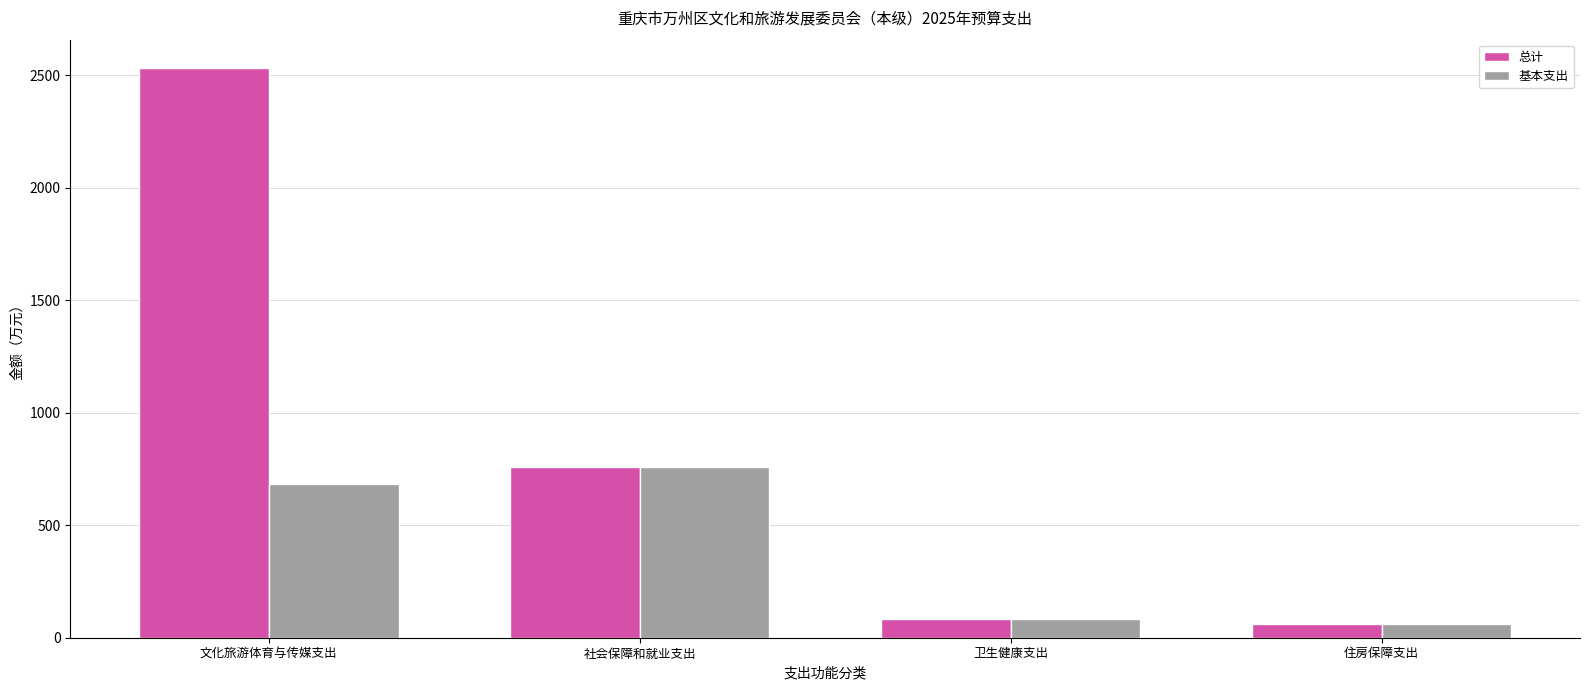

Reading left to right, transcribe all the data shown in this chart.

总计: 文化旅游体育与传媒支出=2530.5	社会保障和就业支出=756.4	卫生健康支出=81.7	住房保障支出=60.2
基本支出: 文化旅游体育与传媒支出=683.6	社会保障和就业支出=756.4	卫生健康支出=81.7	住房保障支出=60.2